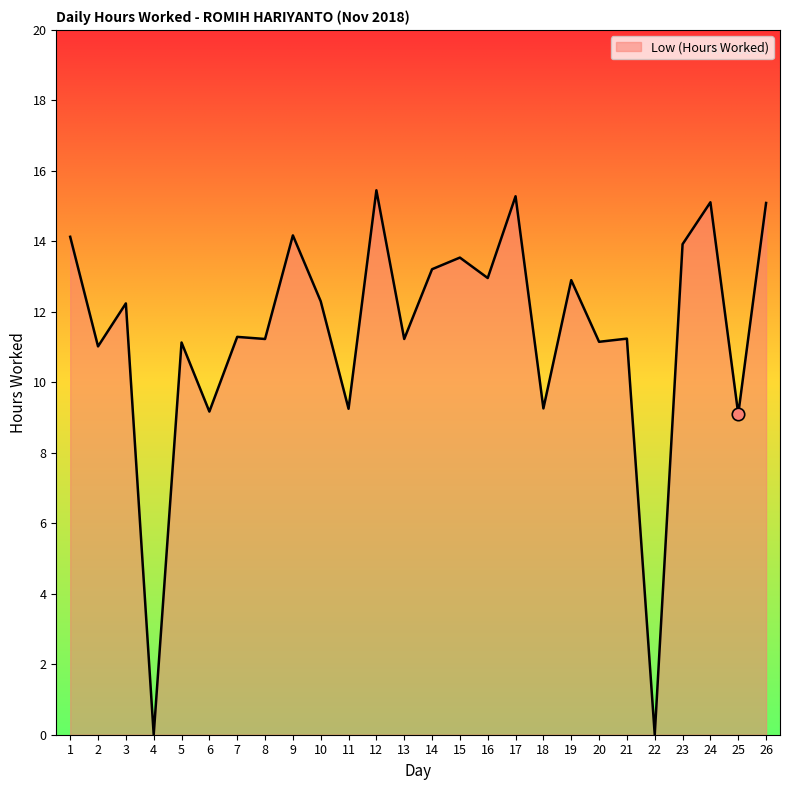

Which has a higher value, 6 or 17?

17